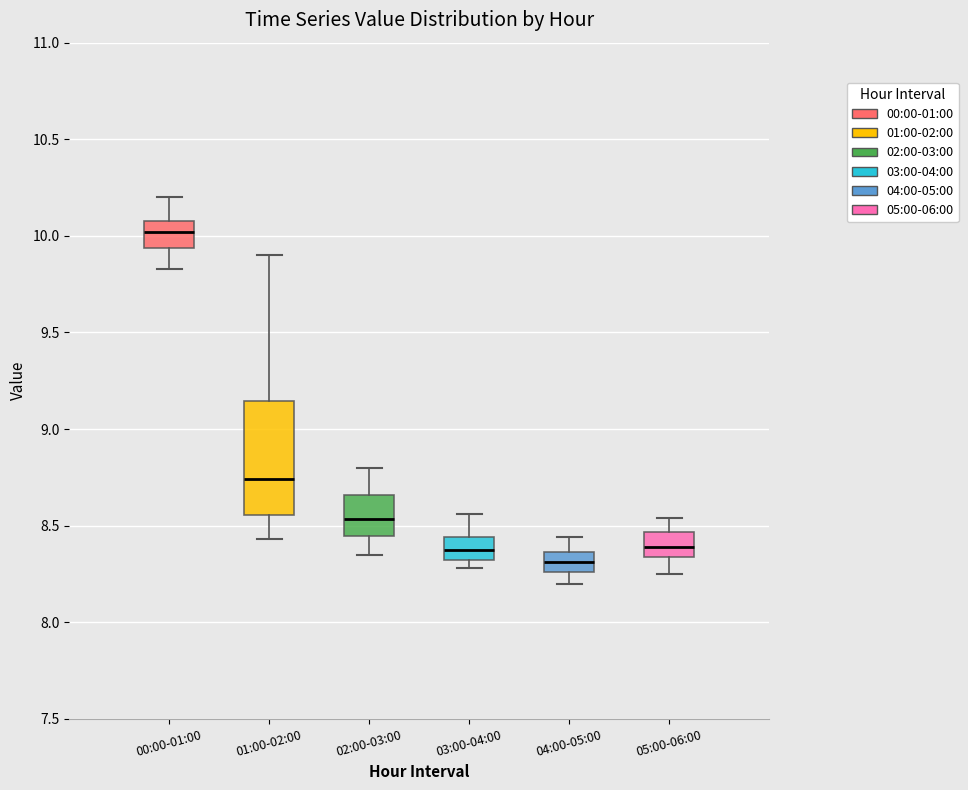

Which box has the highest median line?

00:00-01:00